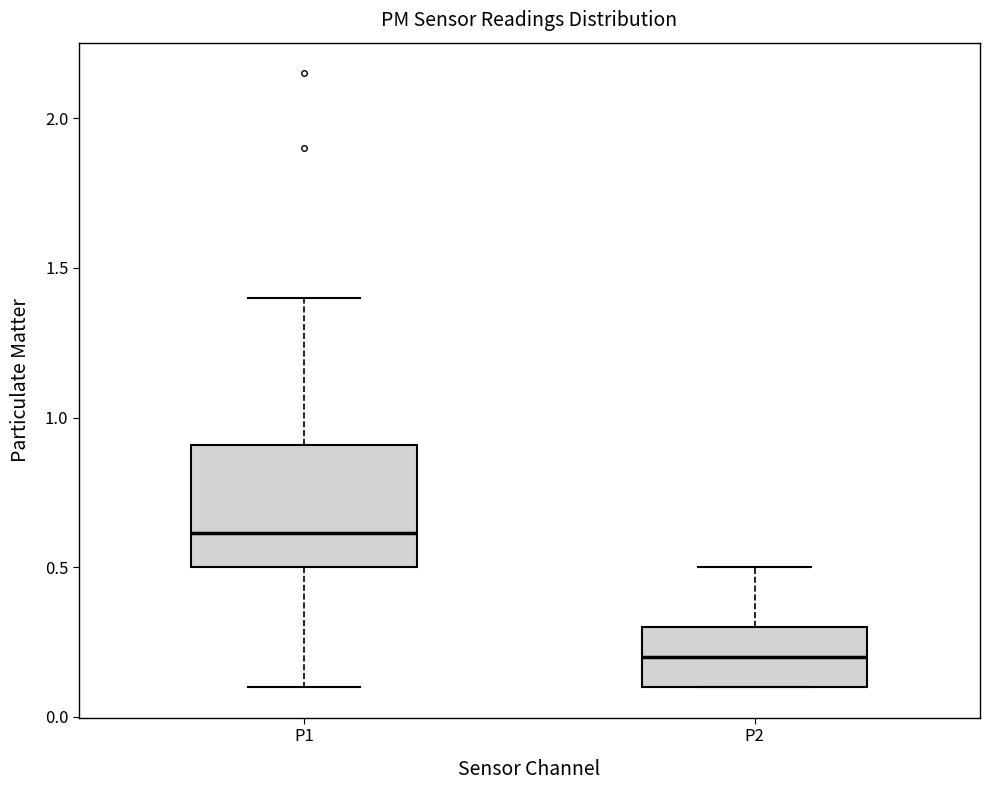

Where does the median line of the box for P1 sit on the y-axis? The values are not printed on the chart, so give them approximately, as read against the axis.

0.6